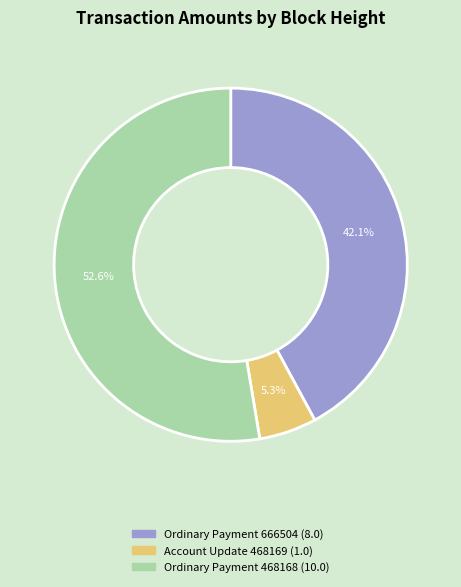

Count the number of slices in the pie.

3